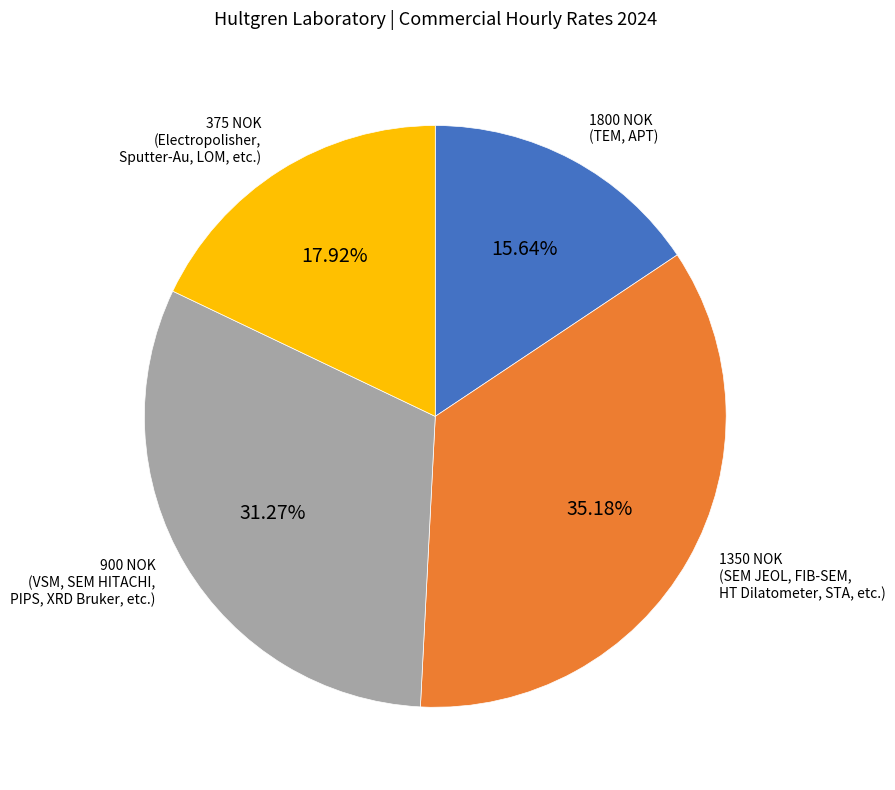

Is there any slice that represents more than half of the pie?

No